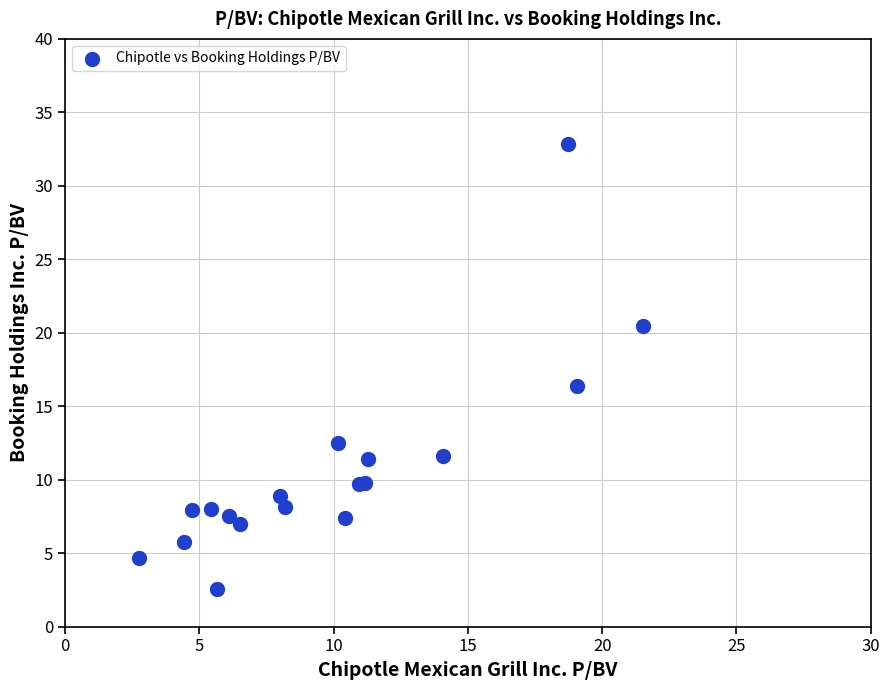

What Y value in the scatter plot is closest to 17?

16.4